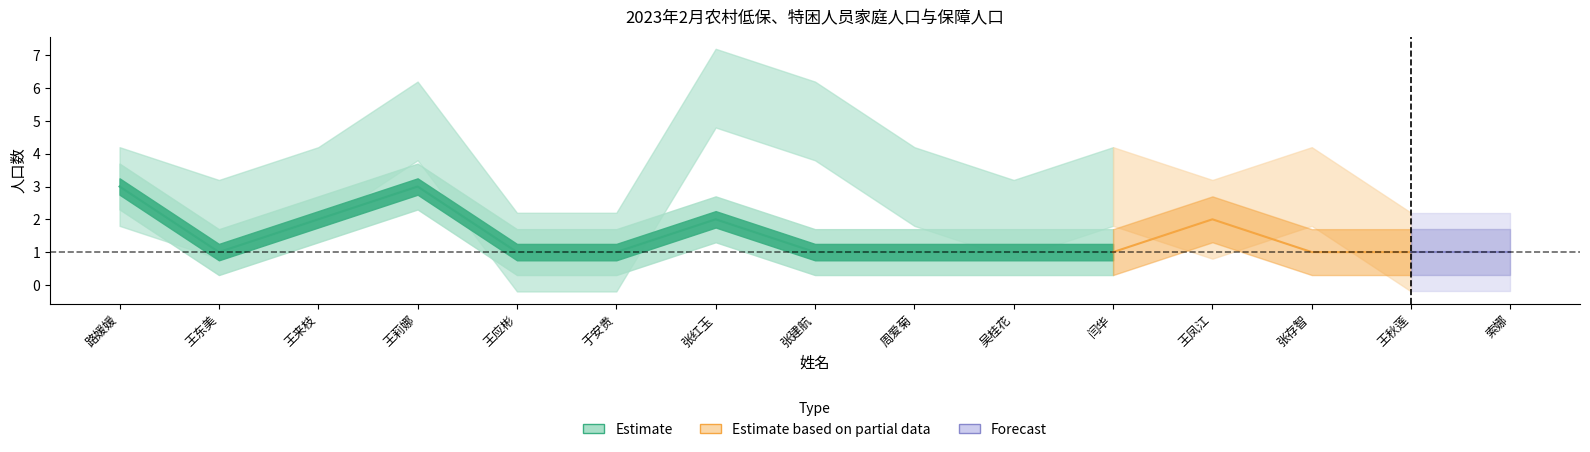

Reading left to right, extract all data points from this chart.

family_population: 路媛媛=3	王东美=2	王来枝=3	王莉娜=5	王应彬=1	于安贵=1	张红玉=6	张建航=5	周爱菊=3	吴桂花=2	闫华=3	王凤江=2	张存智=3	王秋莲=1	索娜=1
protected_population: 路媛媛=3	王东美=1	王来枝=2	王莉娜=3	王应彬=1	于安贵=1	张红玉=2	张建航=1	周爱菊=1	吴桂花=1	闫华=1	王凤江=2	张存智=1	王秋莲=1	索娜=1